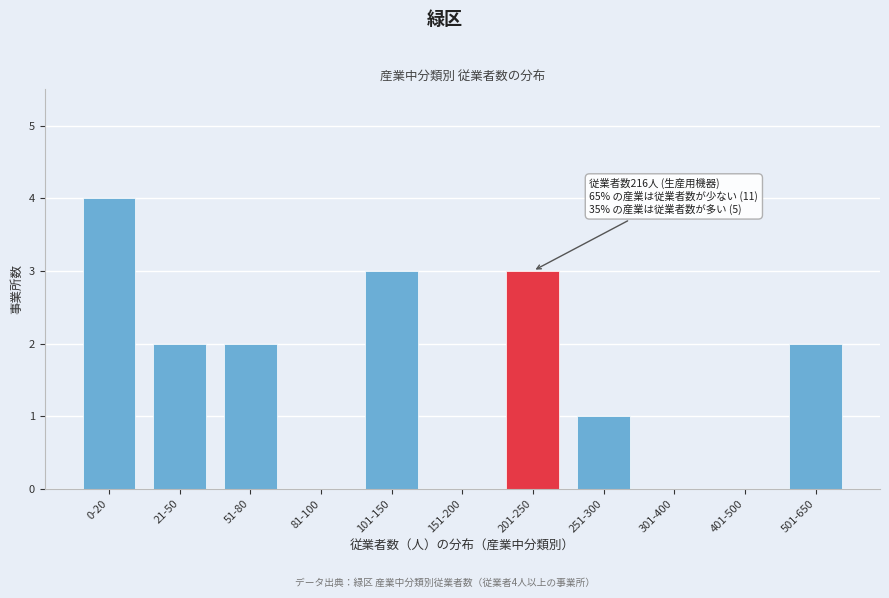

Reading left to right, list all the values displayed in this chart.

0-20=4	21-50=2	51-80=2	81-100=0	101-150=3	151-200=0	201-250=3	251-300=1	301-400=0	401-500=0	501-650=2